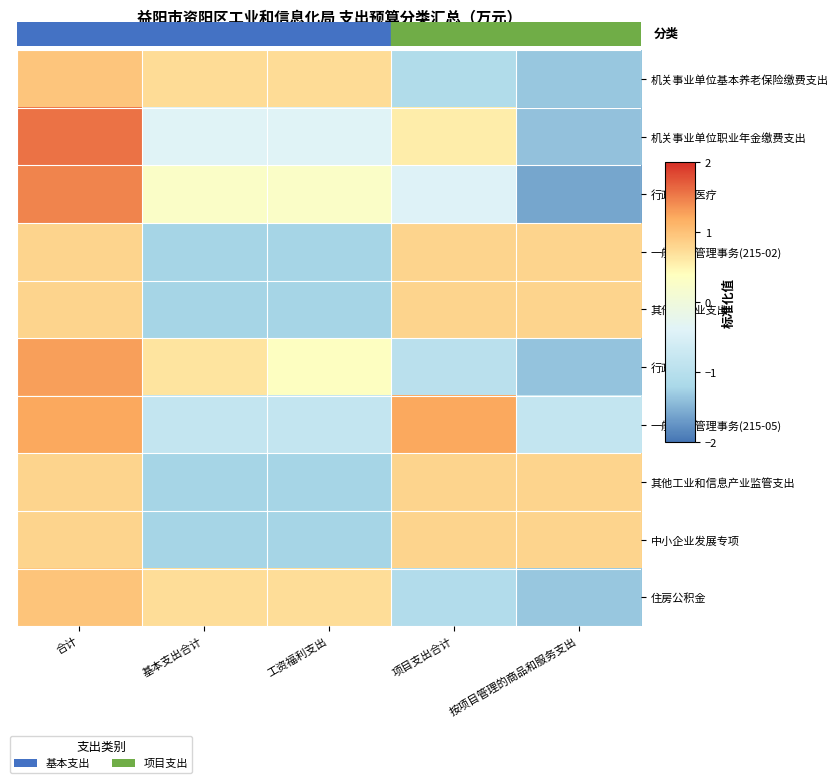

What is the total value across all series at 工资福利支出?

-4.0